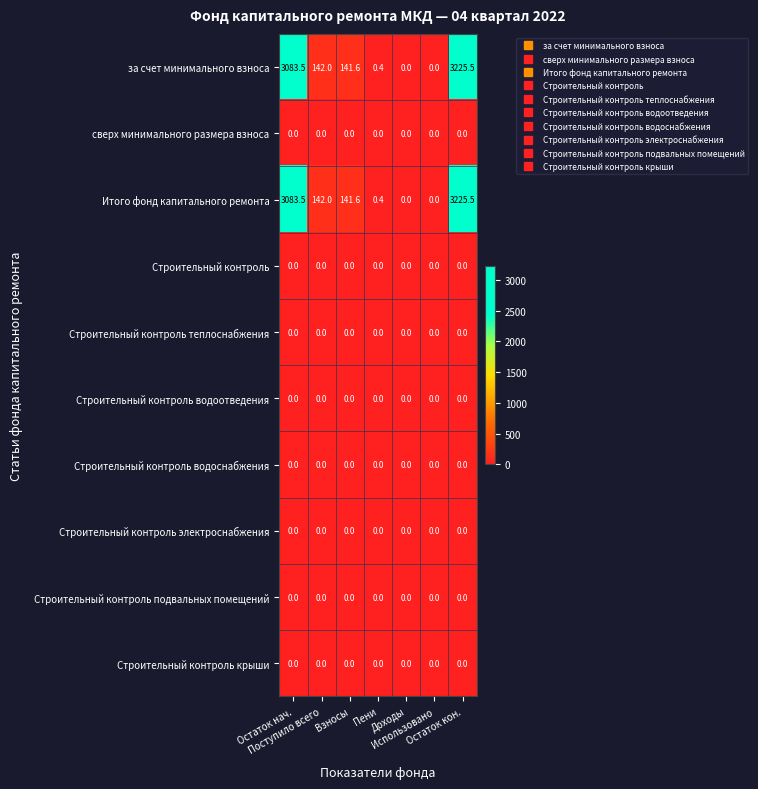

What is the sum of all Итого фонд капитального ремонта values?

6593.0